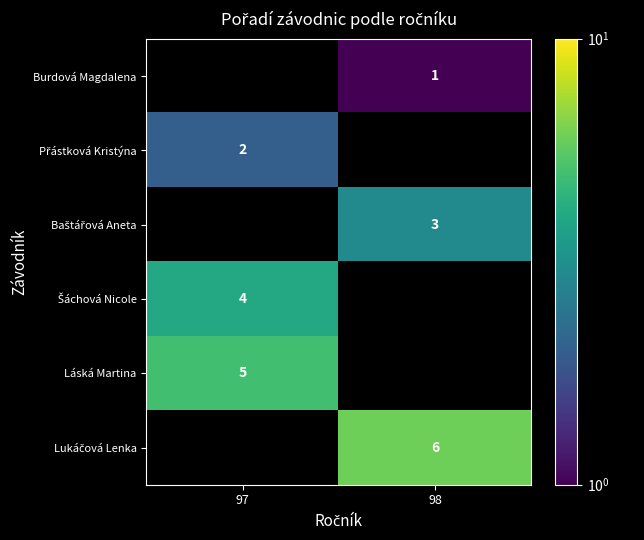

How many series are shown in this chart?

6